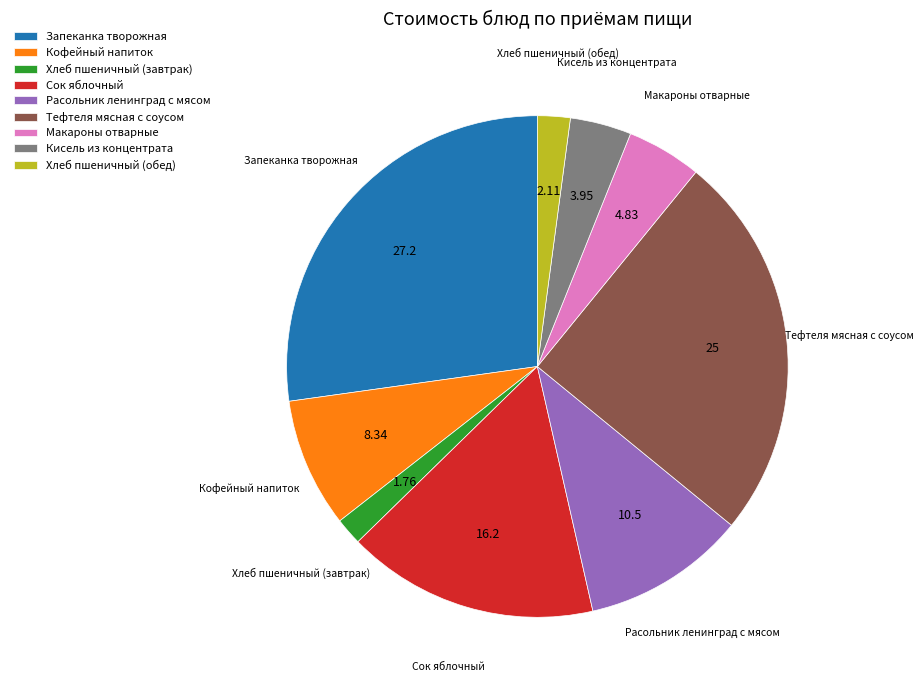

Does Запеканка творожная represent more than half of the total?

No